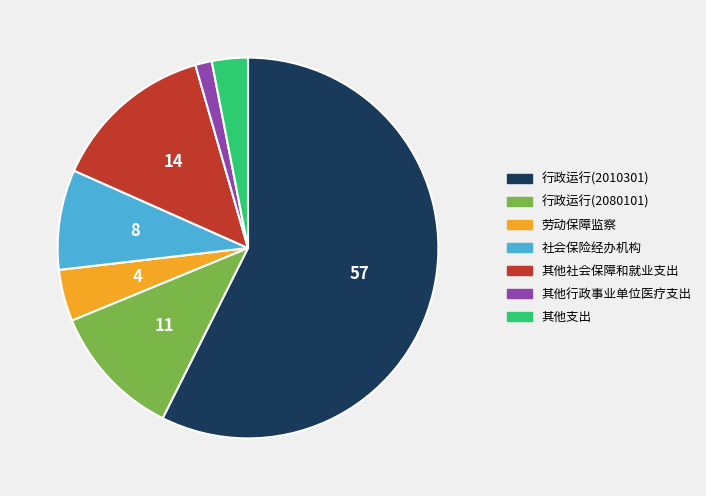

Is 行政运行(2010301) the majority of the pie?

Yes